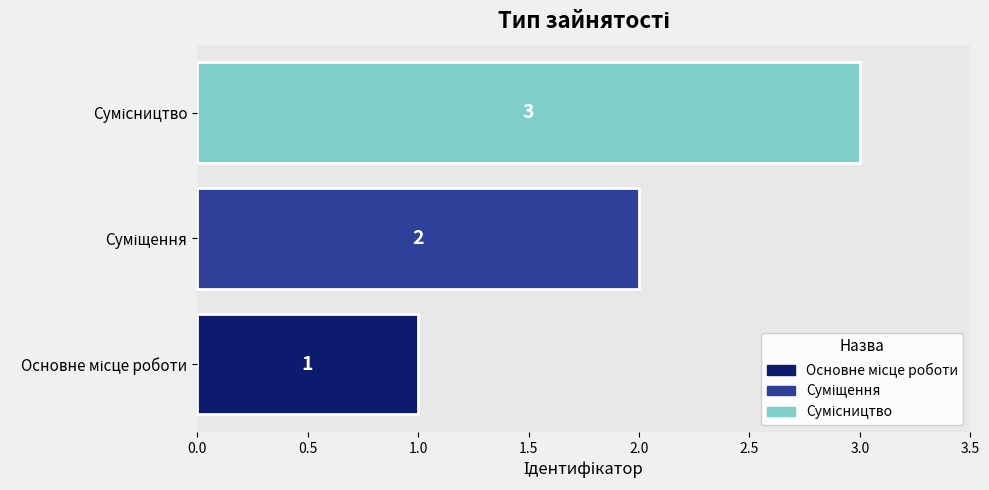

What is the maximum value shown in the chart?

3